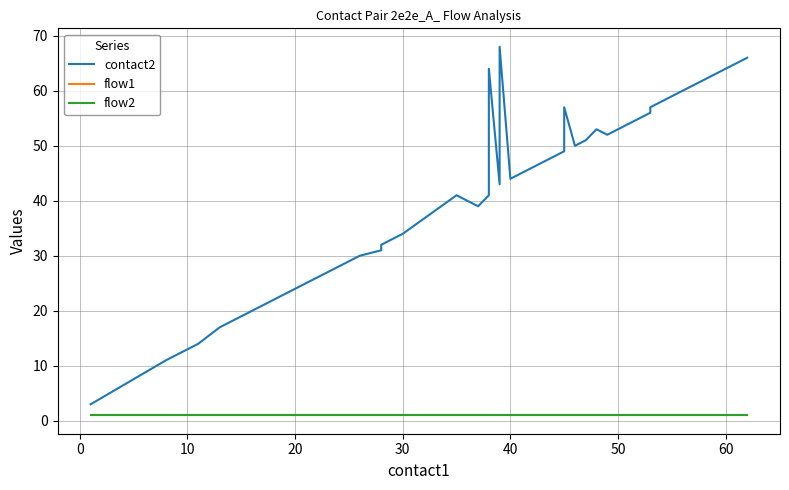

True or false: flow2 has more than 0 interior local peaks.

False